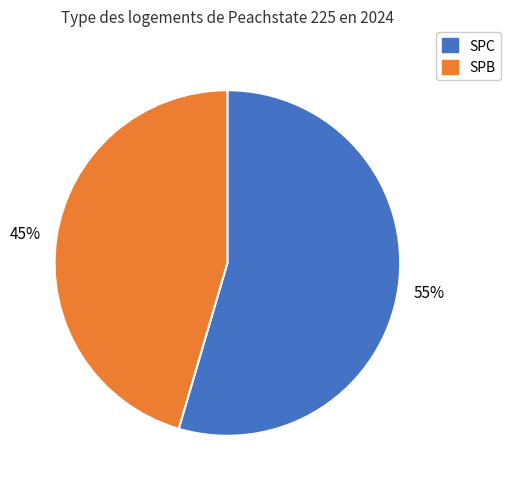

What is the ratio of the value at SPC to the value at SPB?

1.2